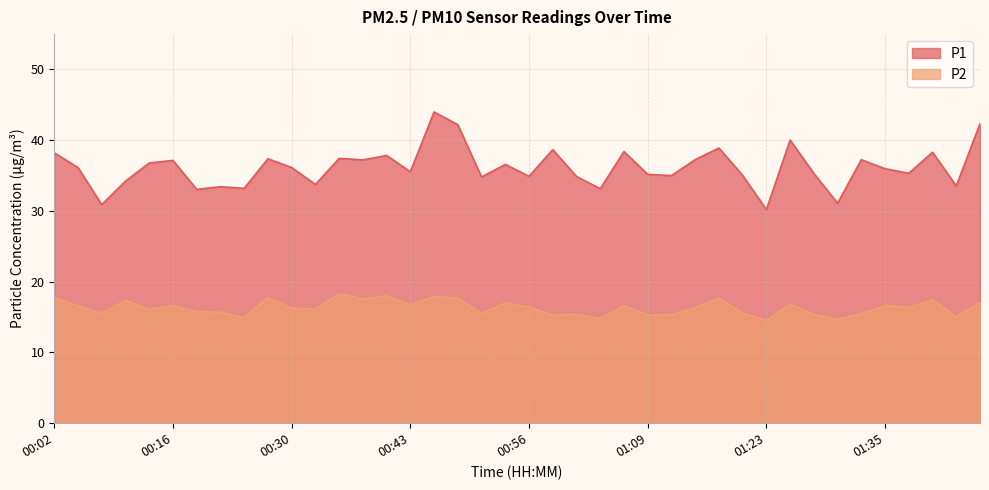

Reading left to right, transcribe all the data shown in this chart.

P1: 00:02=38.2	00:05=36.1	00:08=30.9	00:10=34.2	00:13=36.8	00:16=37.1	00:19=33.0	00:21=33.4	00:24=33.2	00:27=37.4	00:30=36.1	00:32=33.8	00:35=37.4	00:38=37.2	00:41=37.9	00:43=35.5	00:45=44.0	00:48=42.2	00:51=34.8	00:53=36.6	00:56=34.9	00:59=38.7	01:01=34.9	01:04=33.1	01:07=38.4	01:09=35.2	01:12=35.0	01:15=37.2	01:18=38.9	01:20=35.0	01:23=30.2	01:25=40.0	01:28=35.3	01:30=31.1	01:33=37.2	01:35=36.0	01:38=35.3	01:40=38.3	01:43=33.5	01:45=42.3
P2: 00:02=17.7	00:05=16.6	00:08=15.6	00:10=17.4	00:13=16.1	00:16=16.6	00:19=15.8	00:21=15.7	00:24=14.9	00:27=17.8	00:30=16.2	00:32=16.1	00:35=18.3	00:38=17.6	00:41=18.0	00:43=16.7	00:45=17.9	00:48=17.7	00:51=15.5	00:53=17.0	00:56=16.4	00:59=15.3	01:01=15.4	01:04=14.8	01:07=16.6	01:09=15.3	01:12=15.3	01:15=16.4	01:18=17.7	01:20=15.6	01:23=14.6	01:25=16.8	01:28=15.4	01:30=14.7	01:33=15.5	01:35=16.6	01:38=16.4	01:40=17.4	01:43=15.1	01:45=17.1